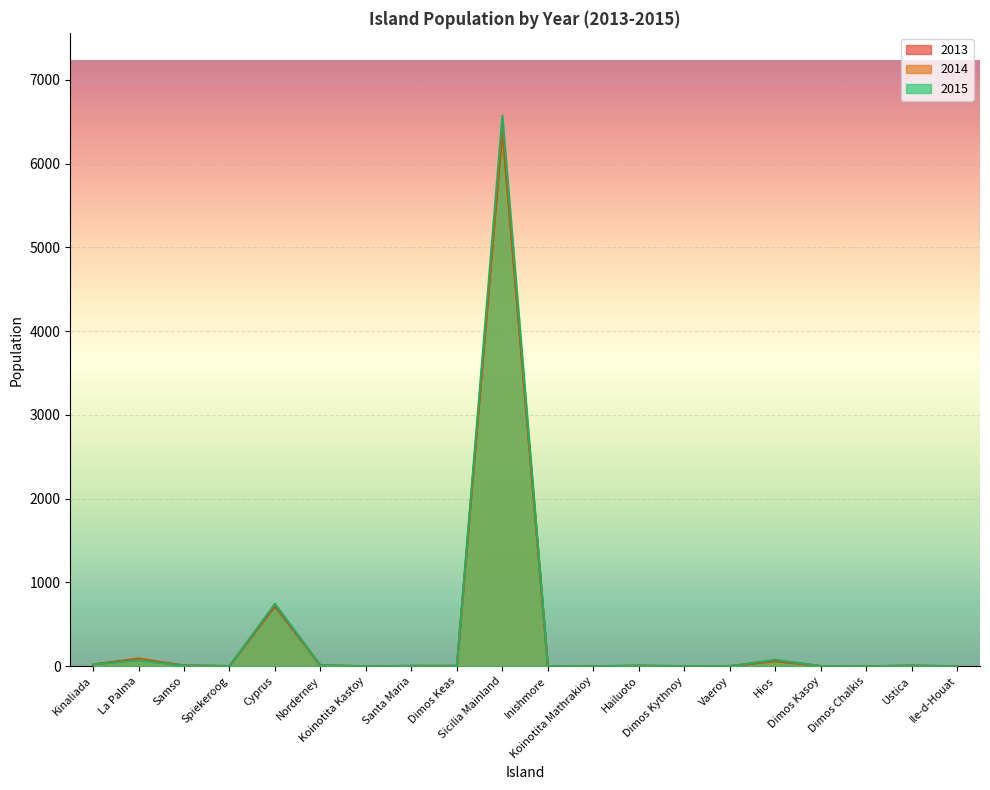

Which series ends up on top after the final intersection of 2015 and 2014?

2015